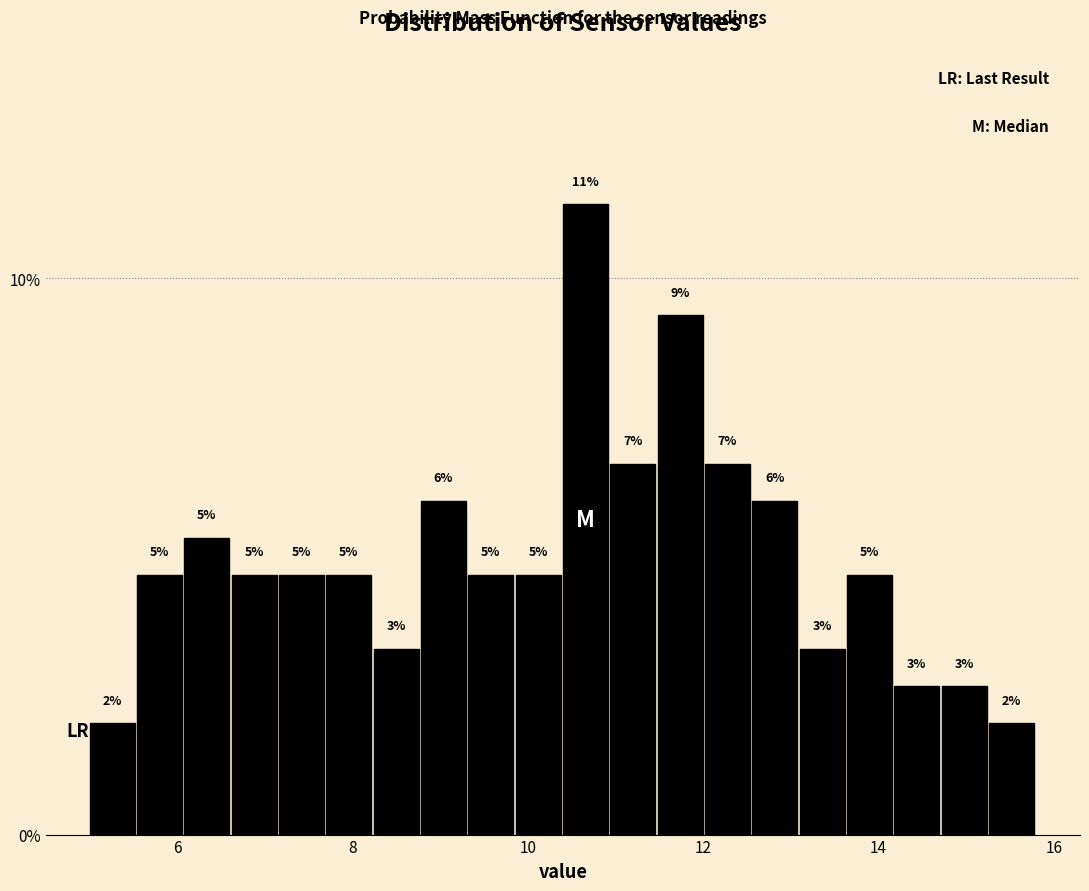

Read against the x-axis, roughly where is the centre of the tallest bar?

10.6